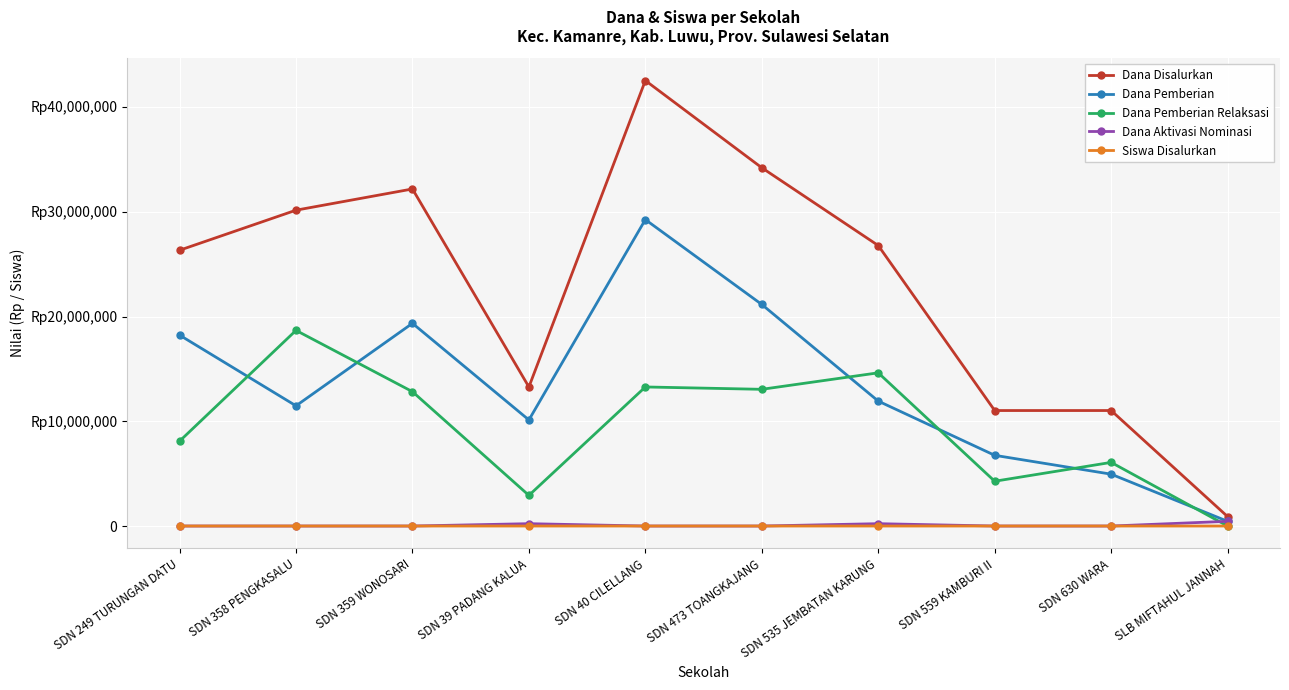

True or false: Siswa Disalurkan and Dana Pemberian intersect in this chart.

False